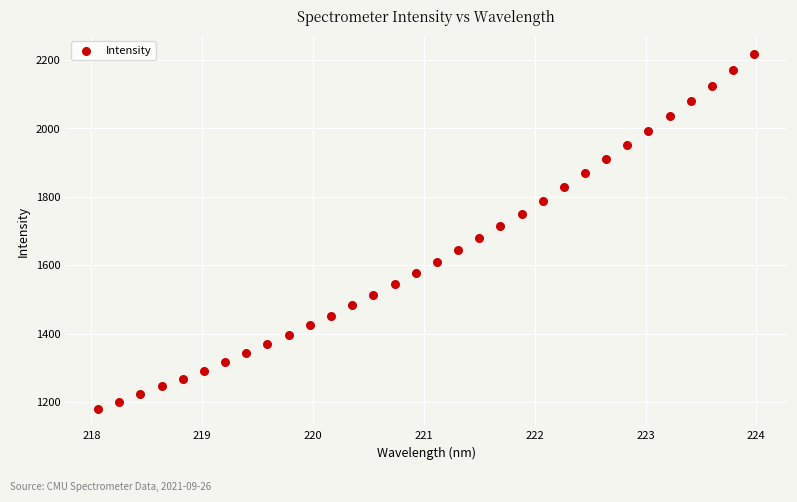

What is the range of X values (max minus min)?

5.9